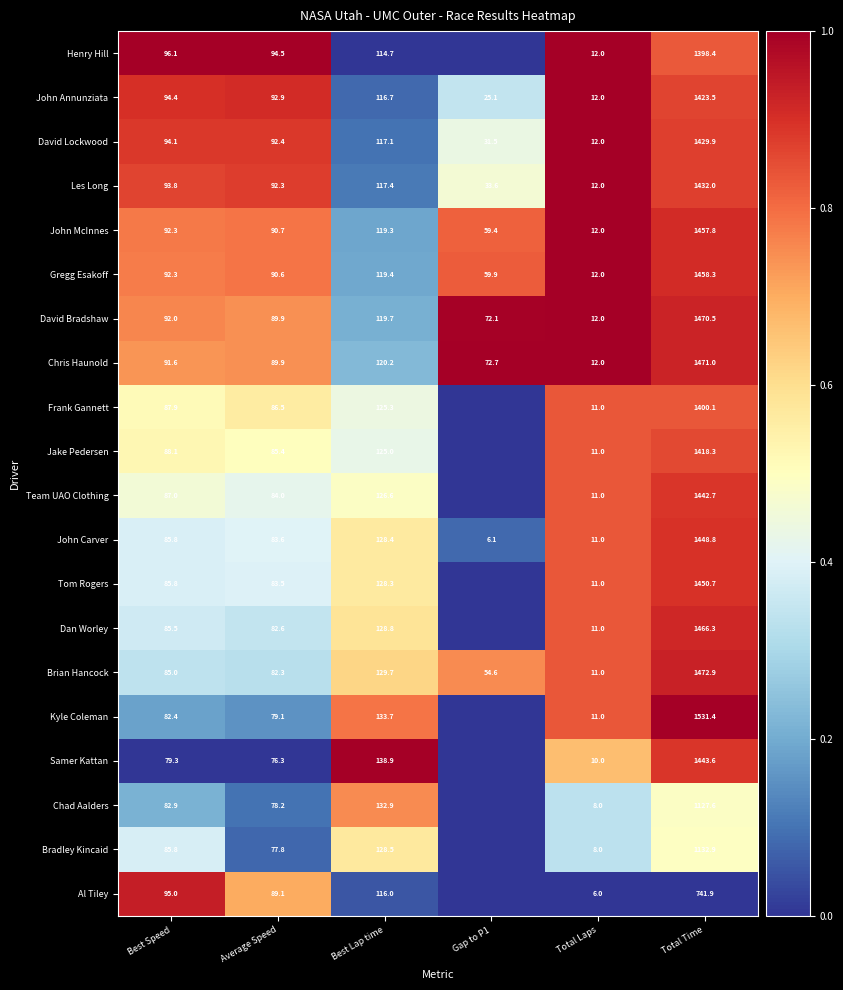

Is the value of Samer Kattan at Best Lap time greater than the value of Jake Pedersen at Total Time?

No